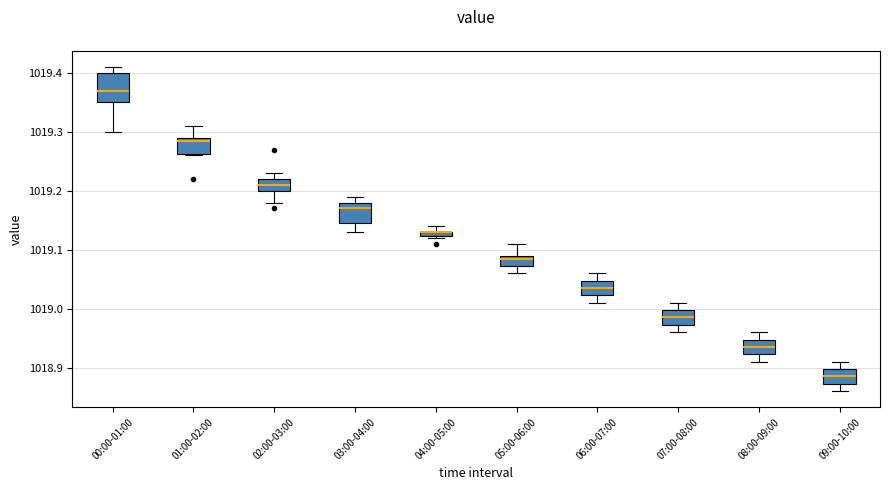

Where is the lower edge of the box for 05:00-06:00 on the y-axis? The values are not printed on the chart, so give them approximately, as read against the axis.

1019.07